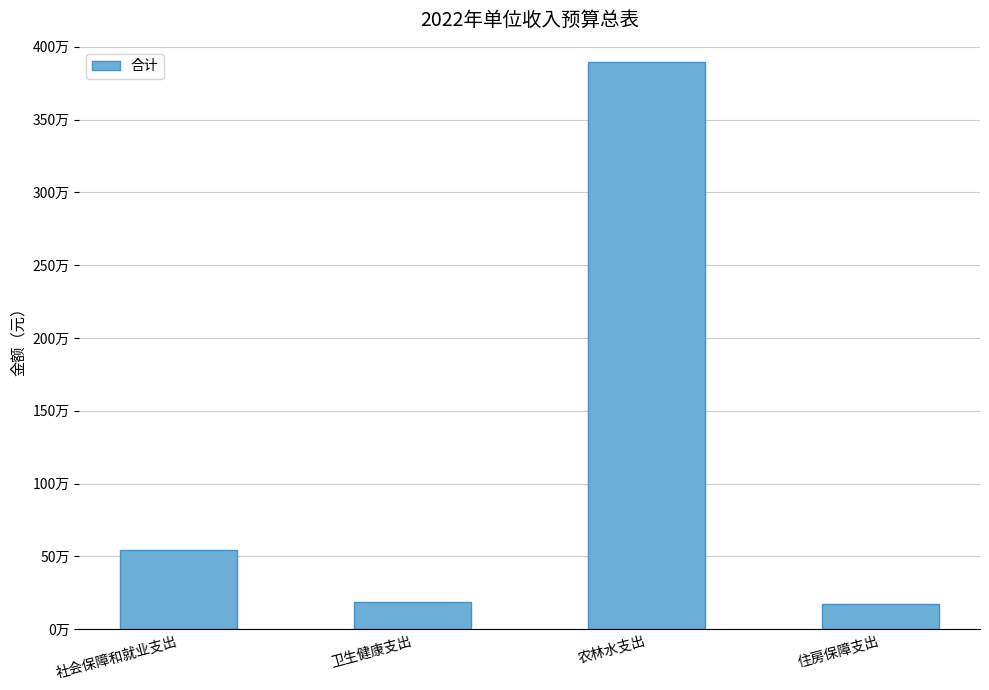

Reading left to right, transcribe all the data shown in this chart.

社会保障和就业支出=542900	卫生健康支出=188100	农林水支出=3895600	住房保障支出=176100